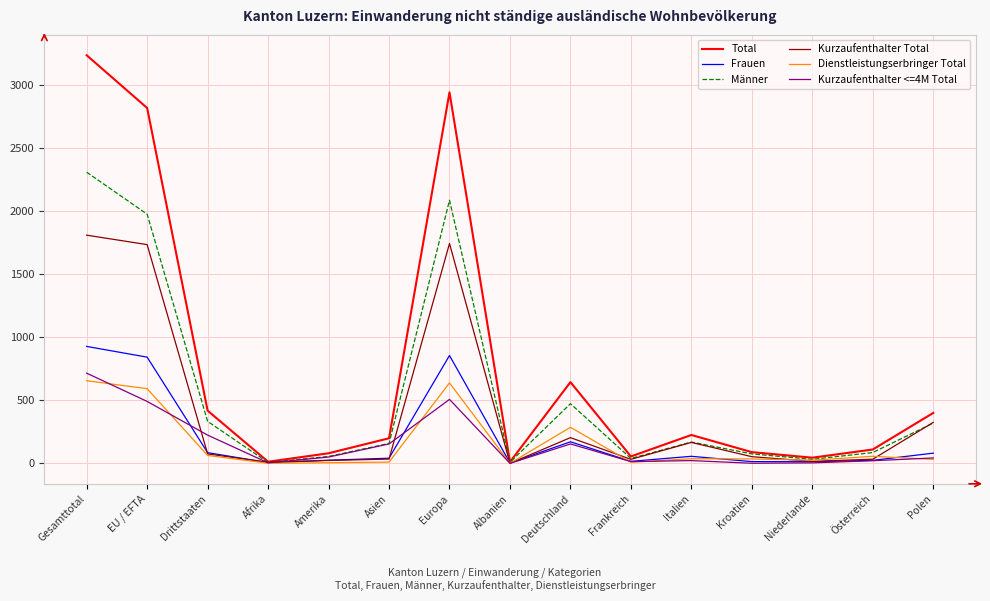

Is it true that Kurzaufenthalter <=4M Total equals 413 at Gesamttotal?

False